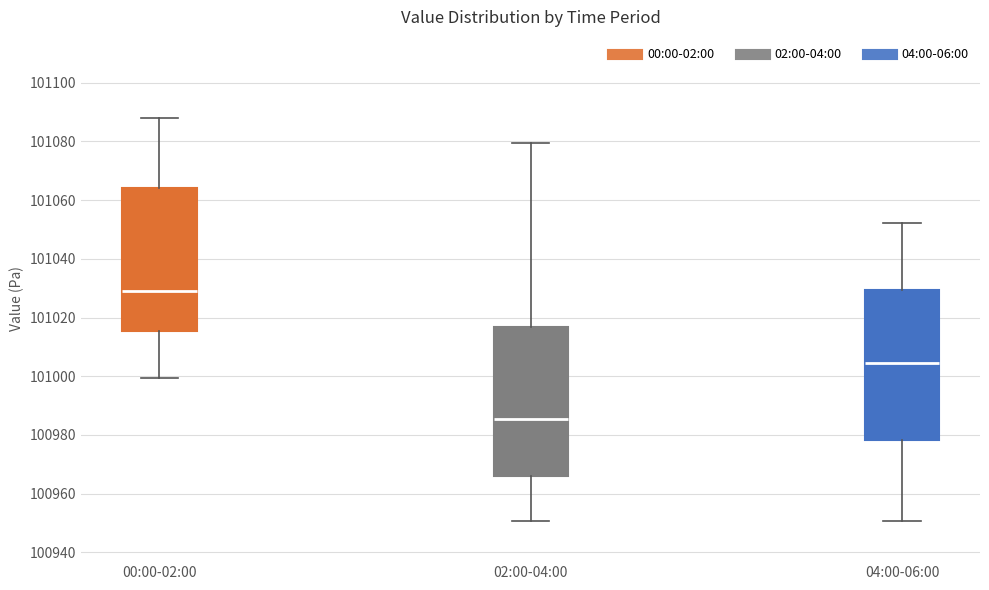

Where does the median line of the box for 04:00-06:00 sit on the y-axis? The values are not printed on the chart, so give them approximately, as read against the axis.

101004